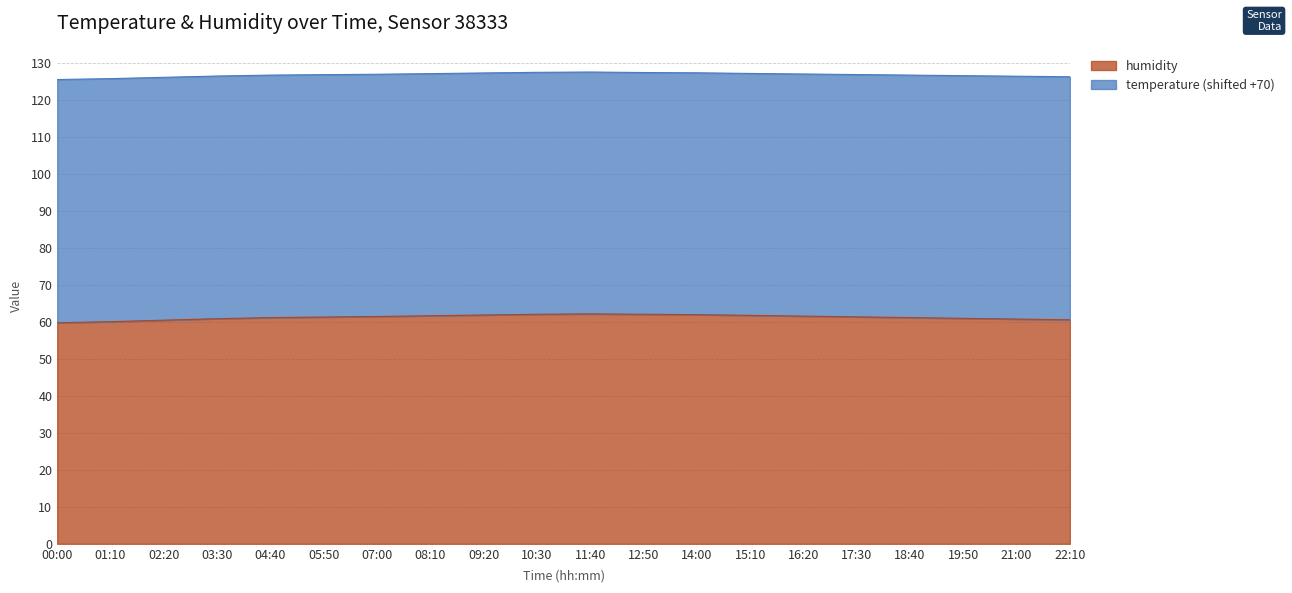

What is the label of the 3rd point from the right?

19:50